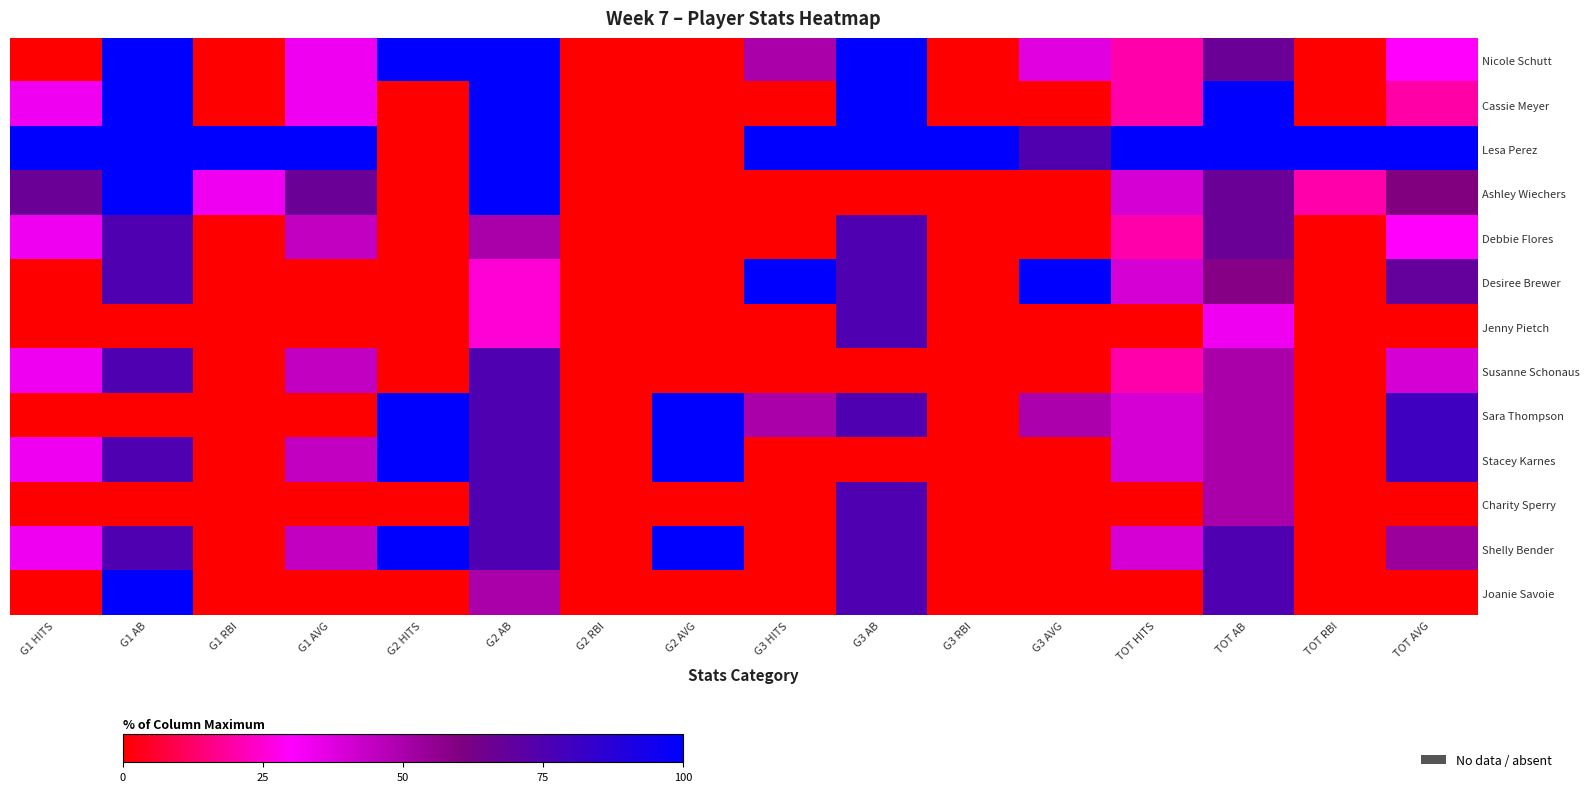

How many distinct data groups are displayed?

13